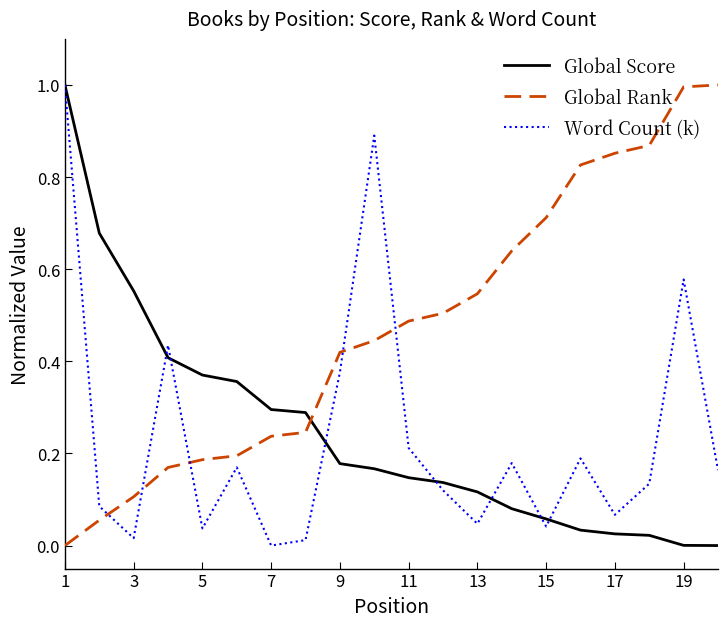

How many intersections are there between Global Rank and Word Count (k)?

5